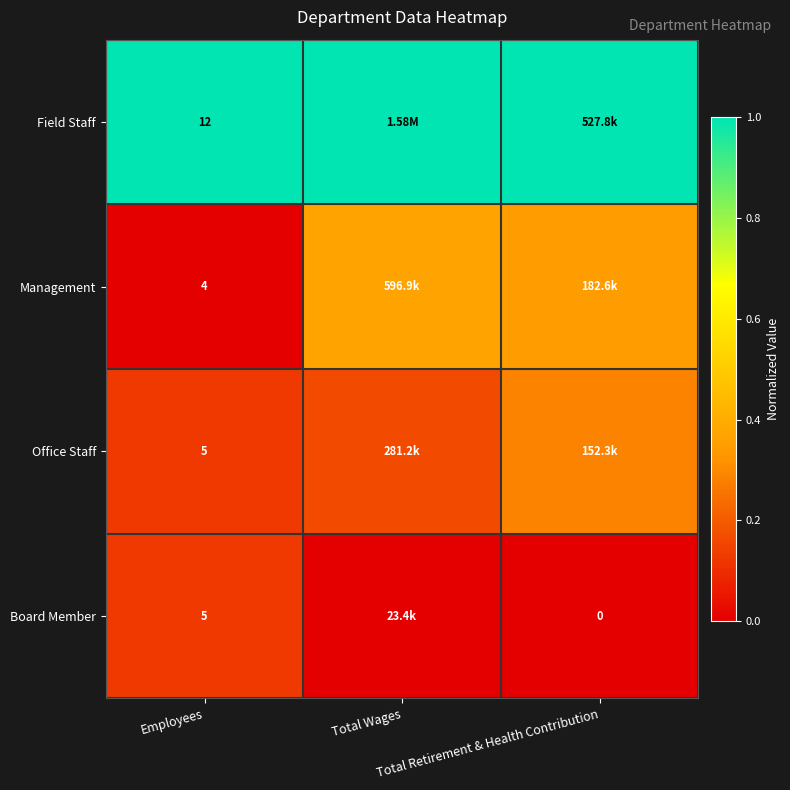

Is it true that Field Staff equals 1.0 at Total Retirement & Health Contribution?

True